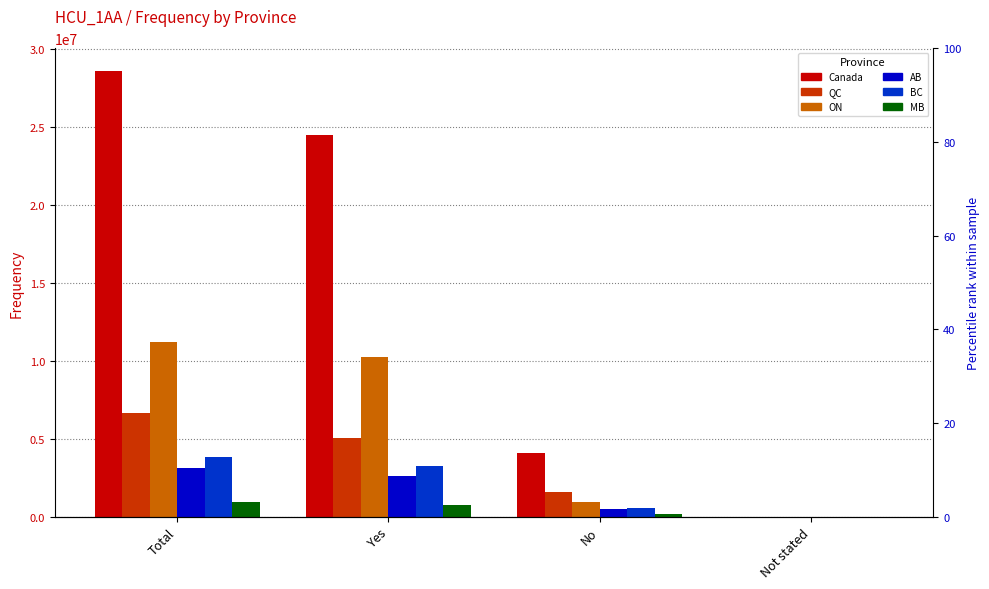

What is the difference between the maximum and second lowest values in the Canada series?

24473500